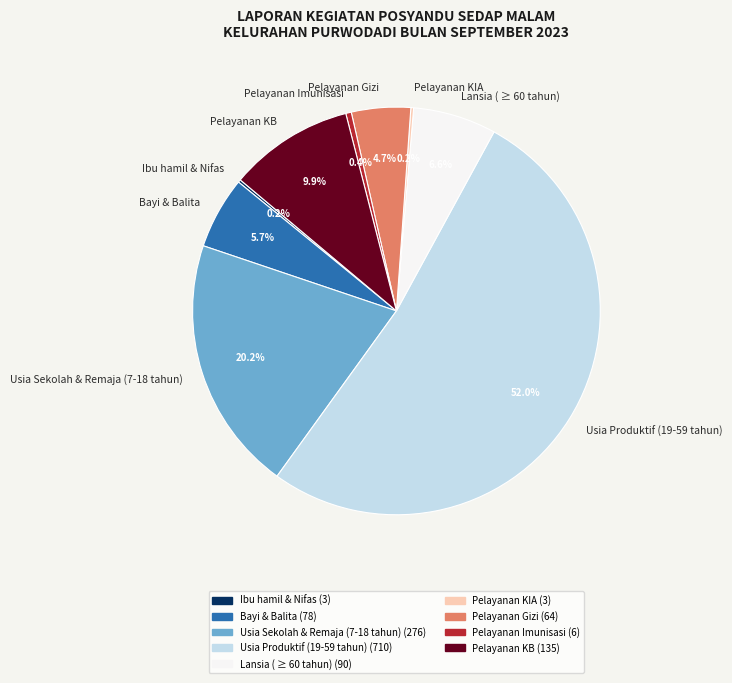

To the nearest percent, what is the combined percentage of Usia Produktif (19-59 tahun) and Pelayanan Imunisasi?

52%